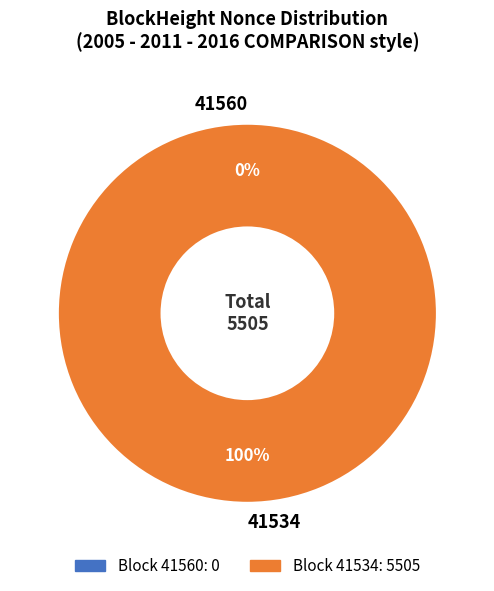

Do 41534 and 41560 together represent more than half of the pie?

Yes